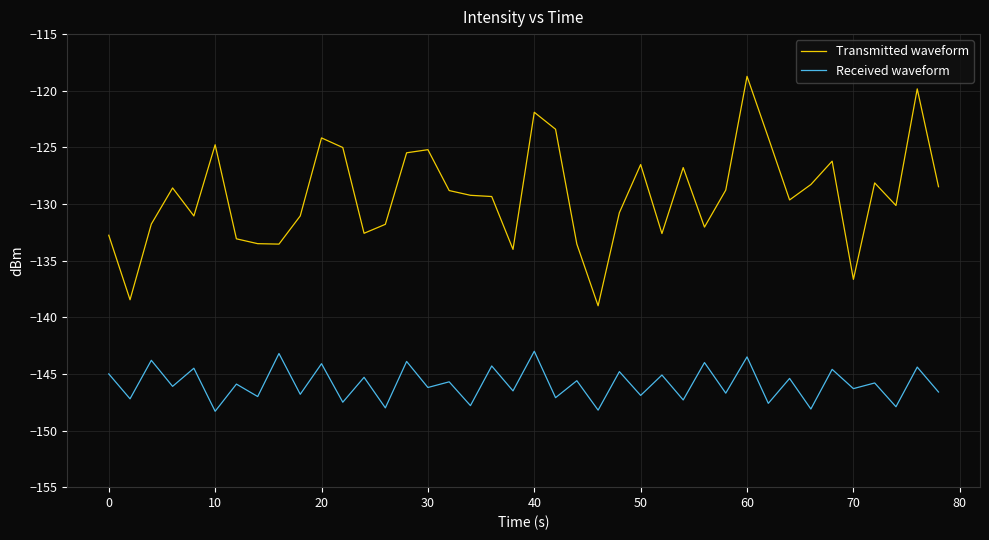

List the series in order of their peak value, lowest first.

Received waveform, Transmitted waveform